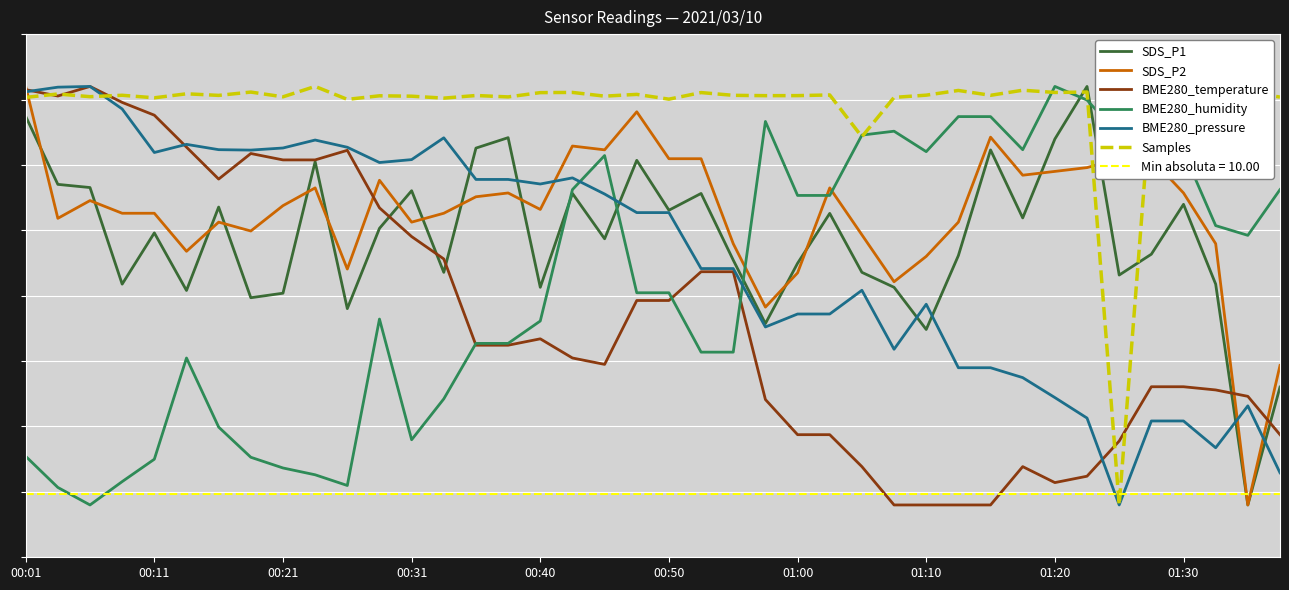

True or false: SDS_P2 has a value of 103.6 at 25.

False